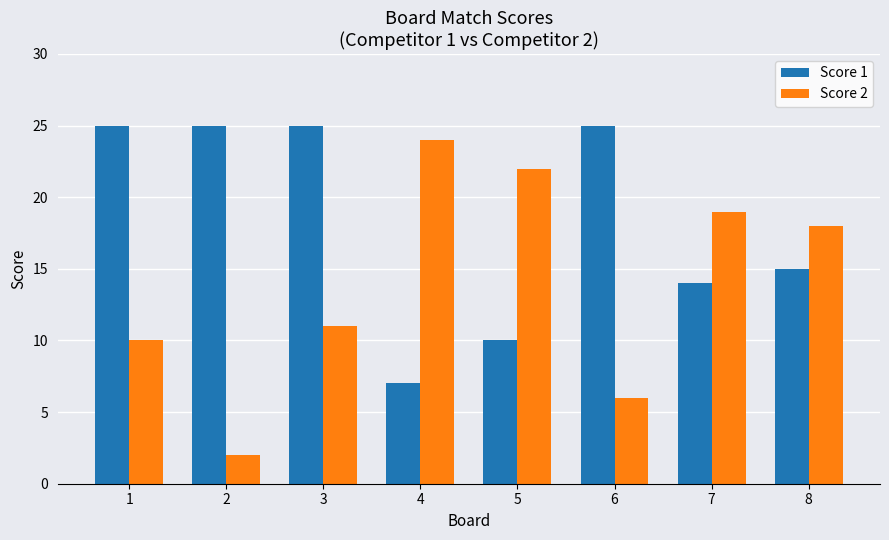

What is the maximum value shown in the chart?

25